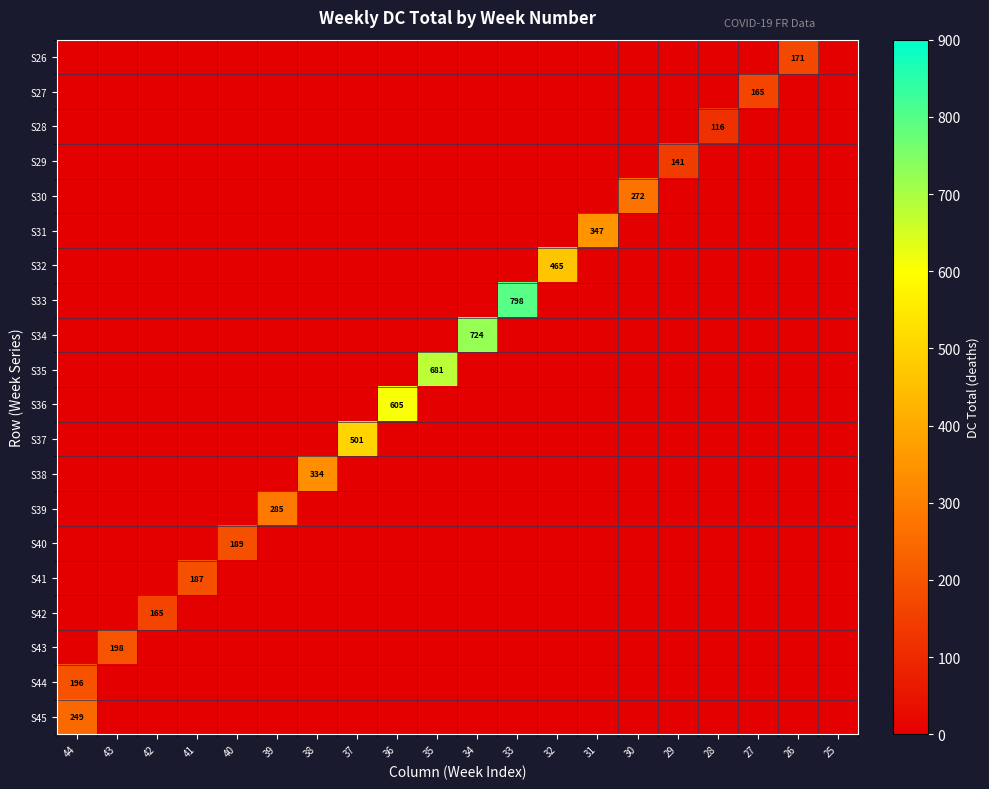

Is it true that S41 equals 273 at 41?

False